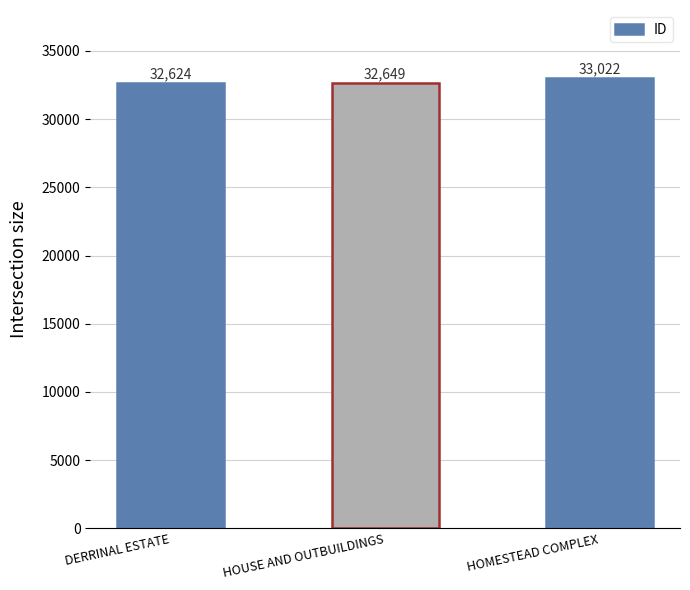

The chart shows a value of 32624 at DERRINAL ESTATE. True or false?

True